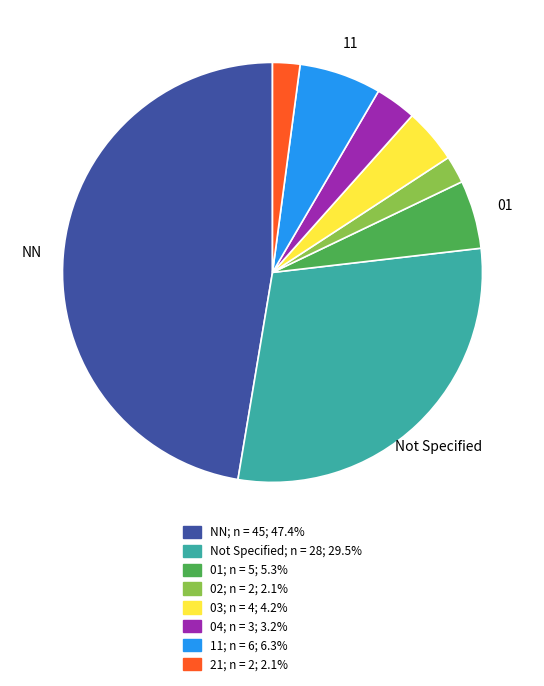

Is there a majority slice in this chart?

No